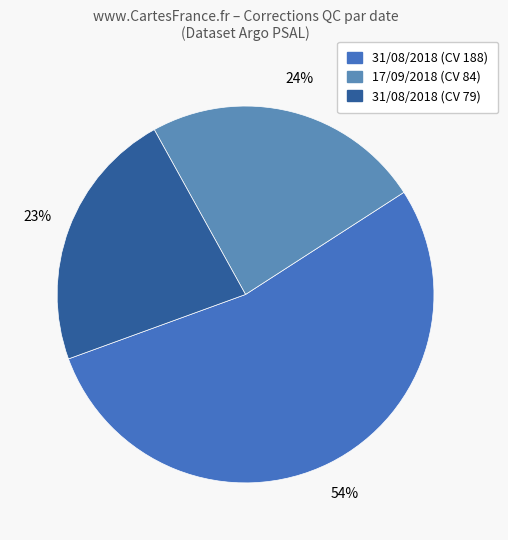

Which has a higher value, 17/09/2018 00:00:00 or 31/08/2018 00:00:00 (5904762)?

17/09/2018 00:00:00